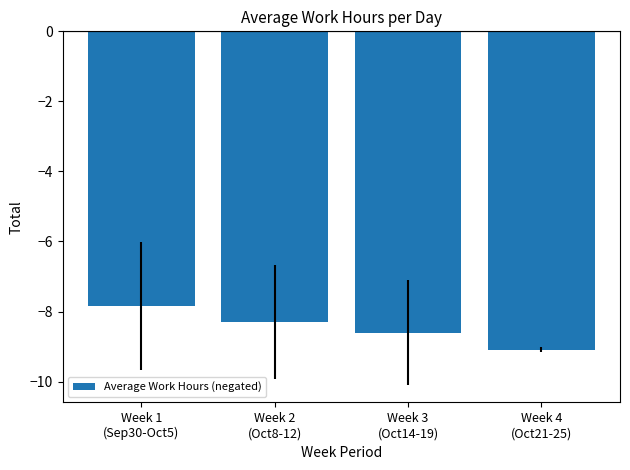

What is the change in value from Week 1
(Sep30-Oct5) to Week 3
(Oct14-19)?

-0.8